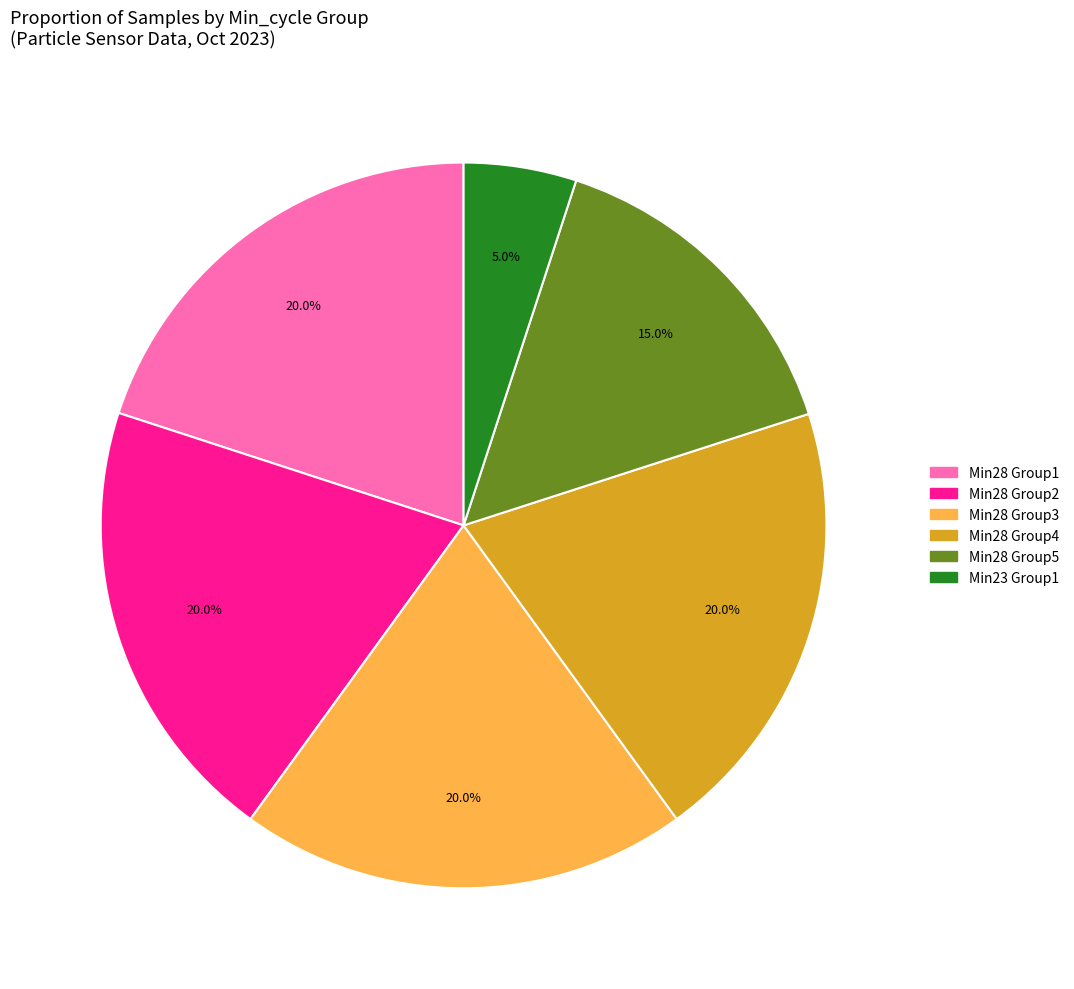

Is there any slice that represents more than half of the pie?

No